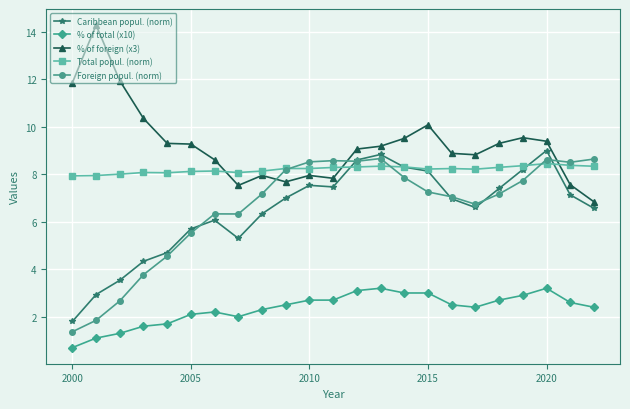

What is the value of the Foreign popul. (norm) point at the 7th from the left?

6.3